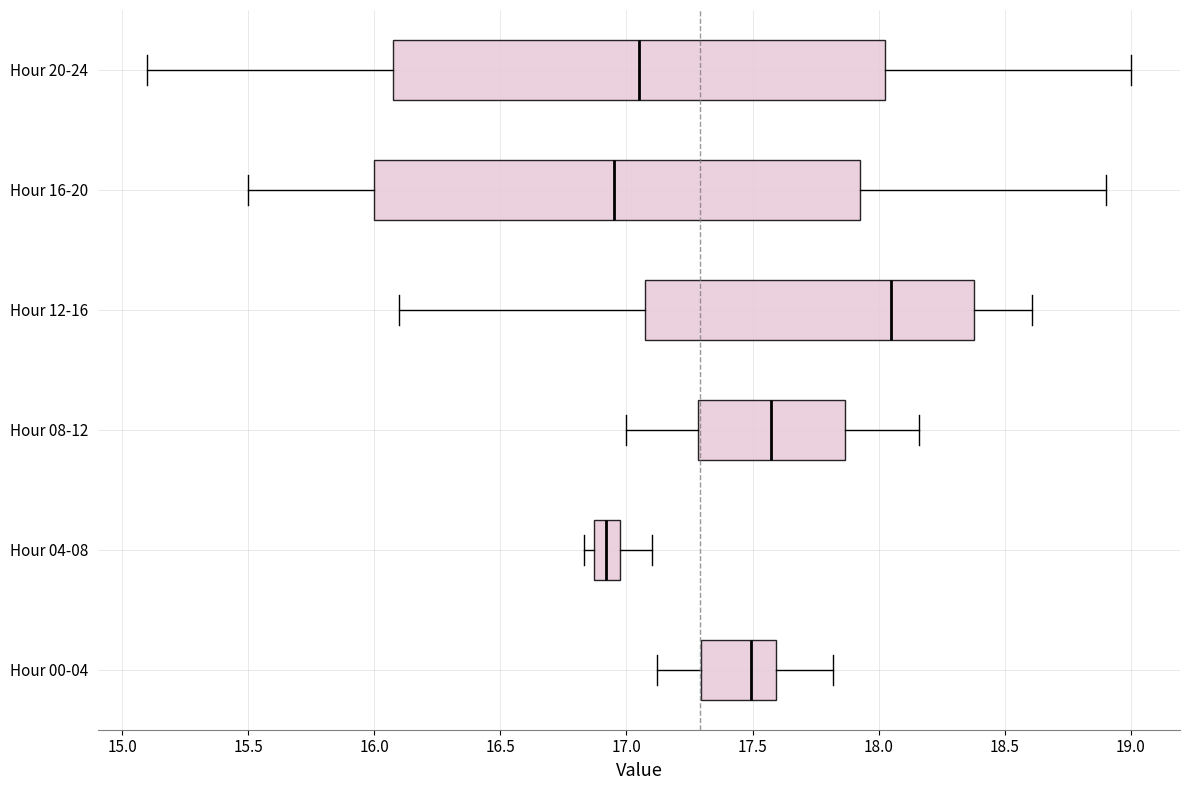

Reading bottom to top, transcribe this box plot: for each box, give where its median line is, the range the box spans, and where its two whiskers end, as read against the x-axis. The values are not printed on the chart, so give them approximately, as read against the axis.

Hour 00-04: median 17.50, box 17.30 to 17.60, whiskers 17.10 to 17.80
Hour 04-08: median 16.90, box 16.85 to 16.95, whiskers 16.85 (just left of the box's left edge) to 17.10
Hour 08-12: median 17.60, box 17.30 to 17.85, whiskers 17.00 to 18.15
Hour 12-16: median 18.05, box 17.10 to 18.40, whiskers 16.10 to 18.60
Hour 16-20: median 16.95, box 16.00 to 17.95, whiskers 15.50 to 18.90
Hour 20-24: median 17.05, box 16.10 to 18.05, whiskers 15.10 to 19.00